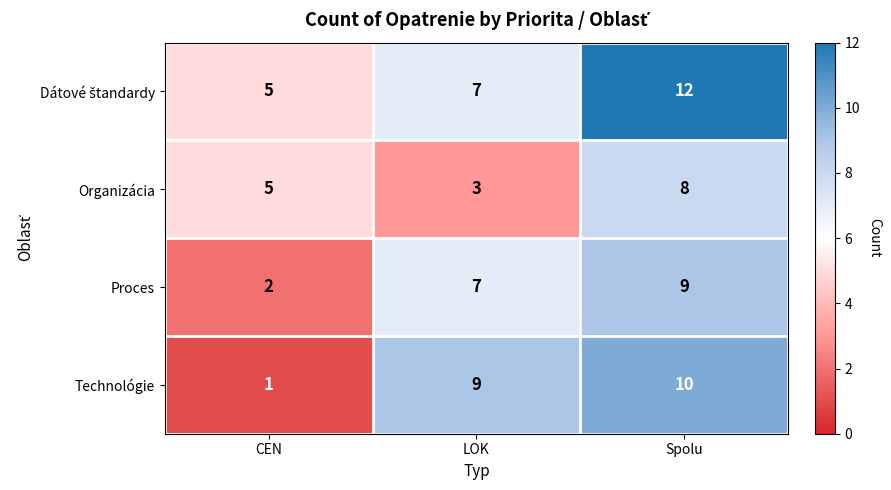

How many categories are shown in the chart?

3